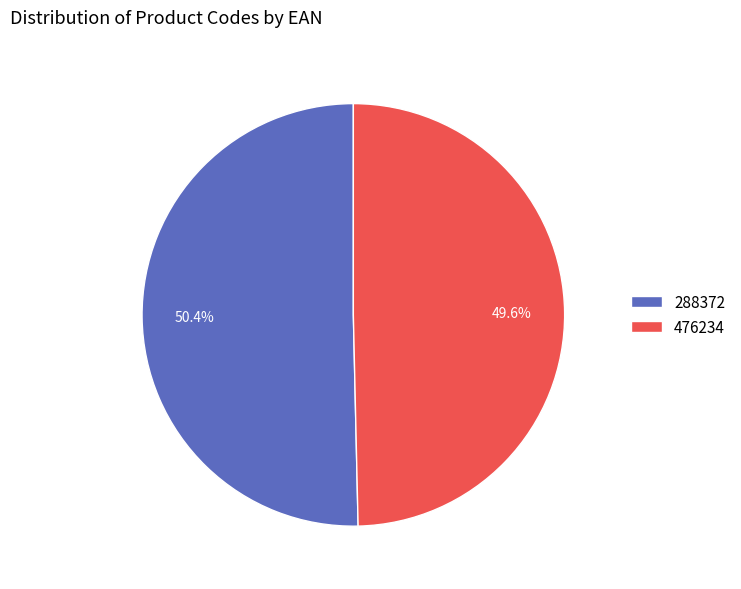

How many slices are in this pie chart?

2